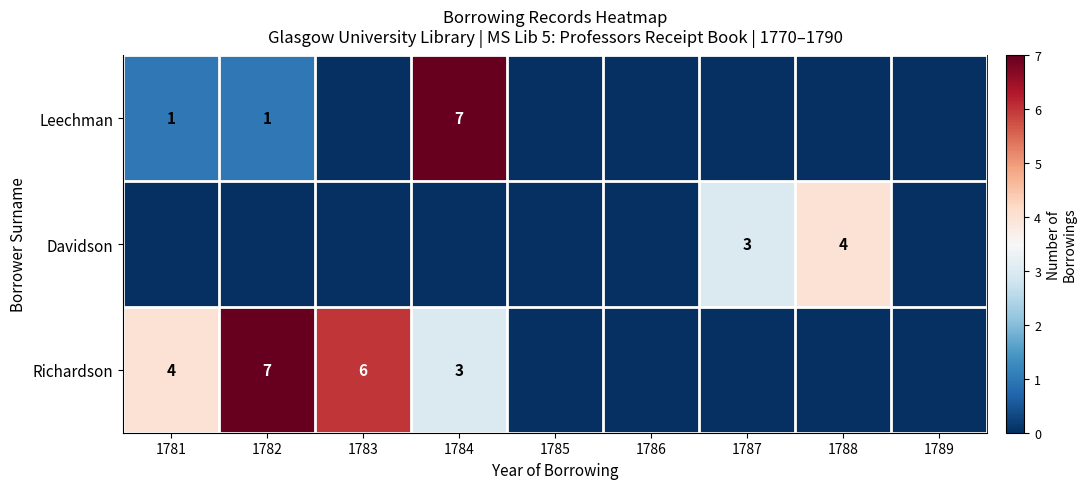

Is the value of Leechman at 1781 greater than the value of Richardson at 1782?

No